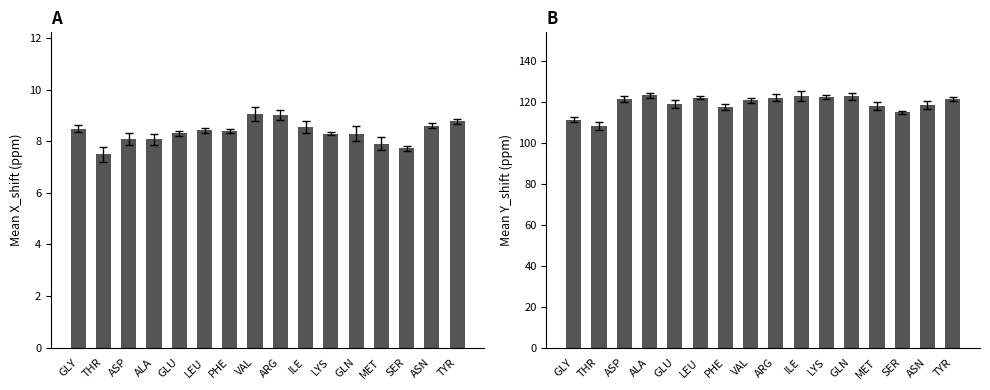

What is the label of the 3rd bar from the left?

ASP